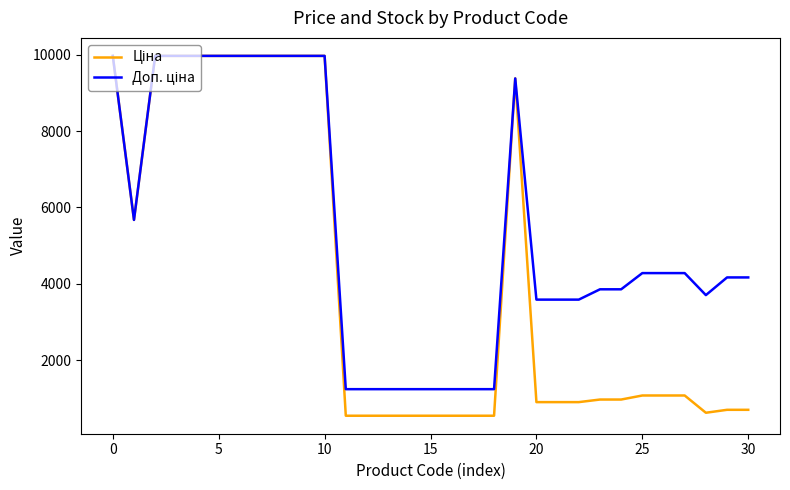

What is the maximum value shown in the chart?

9975.0